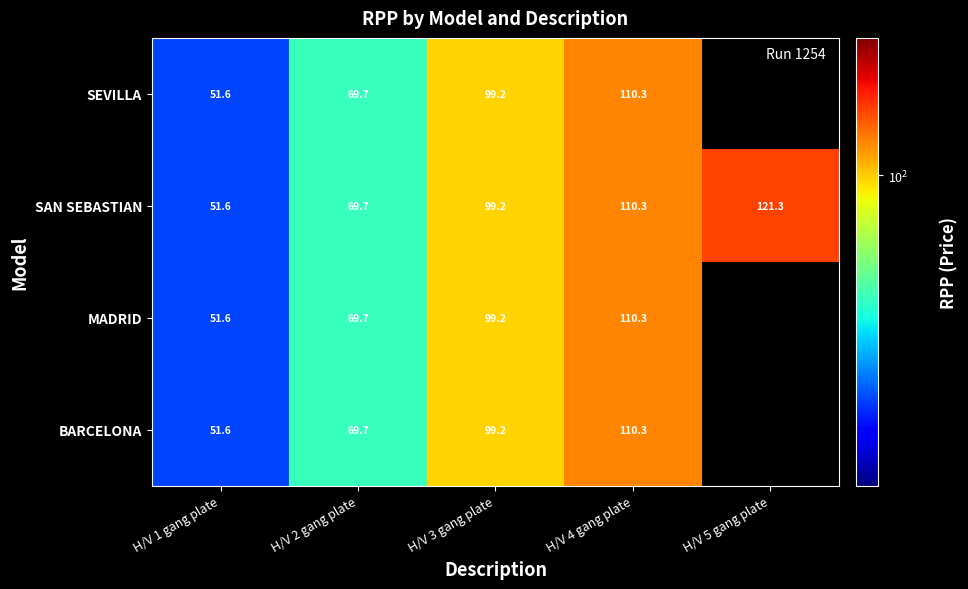

Is it true that BARCELONA equals 51.6 at H/V 1 gang plate?

True